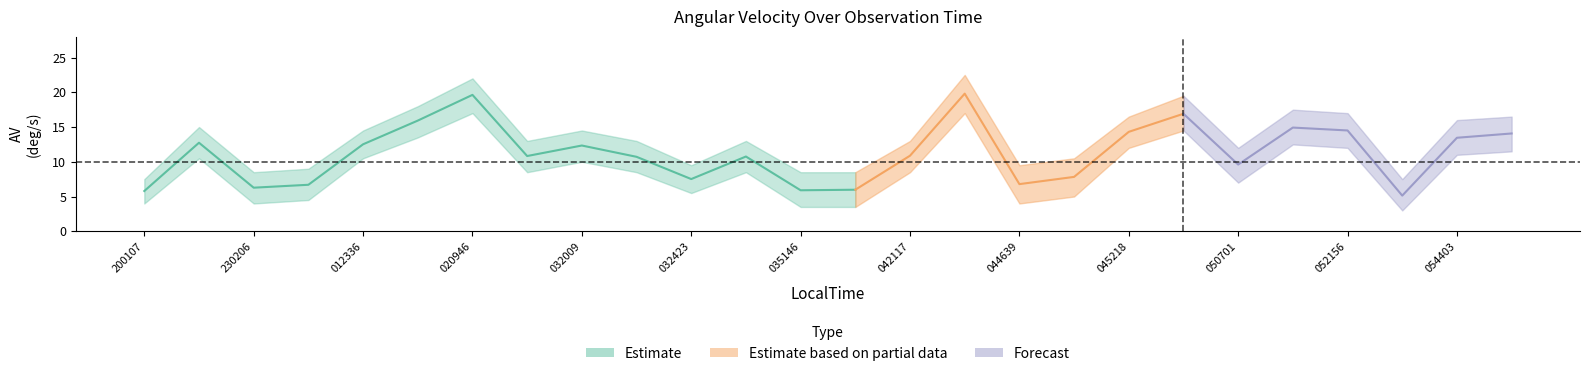

How many values in the AV_upper series are below 13?

10